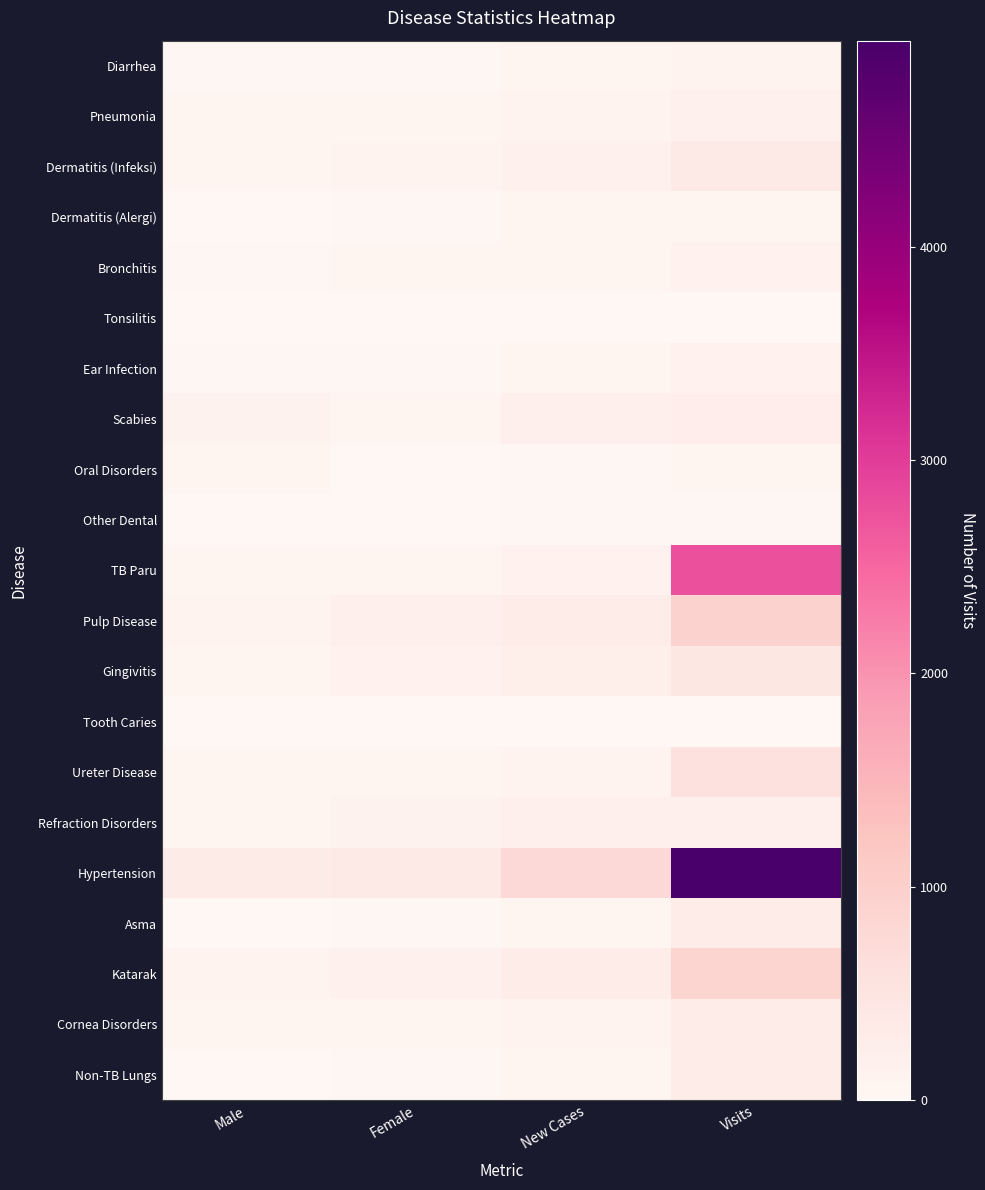

Reading left to right, extract all data points from this chart.

Diarrhea: Male=27	Female=32	New Cases=74	Visits=116
Pneumonia: Male=59	Female=52	New Cases=113	Visits=170
Dermatitis (Infeksi): Male=52	Female=102	New Cases=156	Visits=374
Dermatitis (Alergi): Male=18	Female=24	New Cases=42	Visits=61
Bronchitis: Male=27	Female=41	New Cases=68	Visits=149
Tonsilitis: Male=2	Female=4	New Cases=6	Visits=11
Ear Infection: Male=27	Female=36	New Cases=55	Visits=150
Scabies: Male=119	Female=79	New Cases=203	Visits=262
Oral Disorders: Male=43	Female=13	New Cases=28	Visits=62
Other Dental: Male=16	Female=12	New Cases=28	Visits=32
TB Paru: Male=91	Female=50	New Cases=142	Visits=2756
Pulp Disease: Male=116	Female=194	New Cases=310	Visits=933
Gingivitis: Male=72	Female=137	New Cases=229	Visits=445
Tooth Caries: Male=6	Female=5	New Cases=11	Visits=16
Ureter Disease: Male=63	Female=53	New Cases=116	Visits=592
Refraction Disorders: Male=75	Female=123	New Cases=199	Visits=209
Hypertension: Male=323	Female=385	New Cases=762	Visits=4966
Asma: Male=17	Female=29	New Cases=47	Visits=306
Katarak: Male=116	Female=164	New Cases=280	Visits=900
Cornea Disorders: Male=63	Female=39	New Cases=102	Visits=283
Non-TB Lungs: Male=16	Female=25	New Cases=41	Visits=273